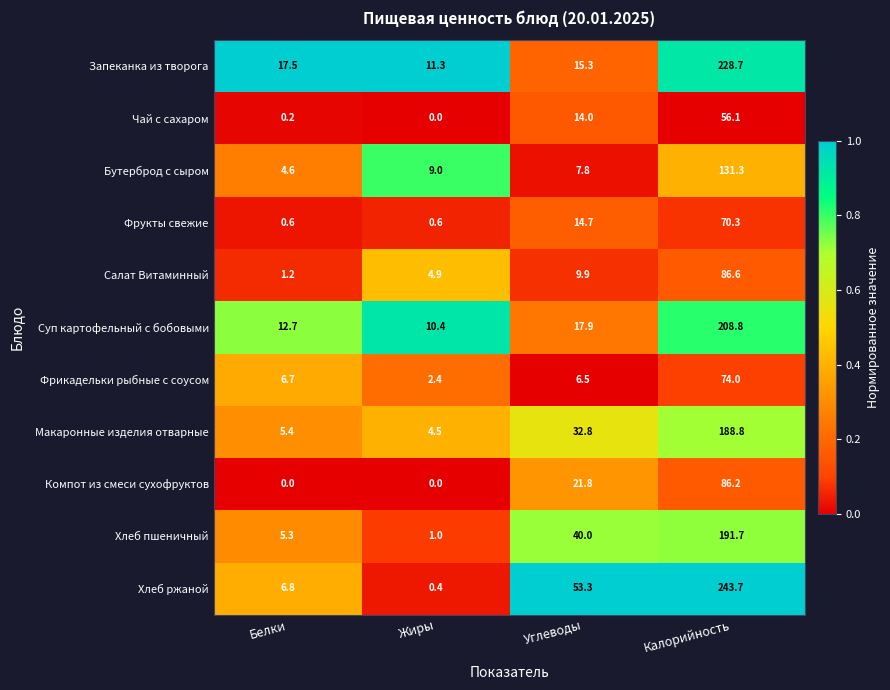

Which category has the highest value in the Фрукты свежие series?

Калорийность